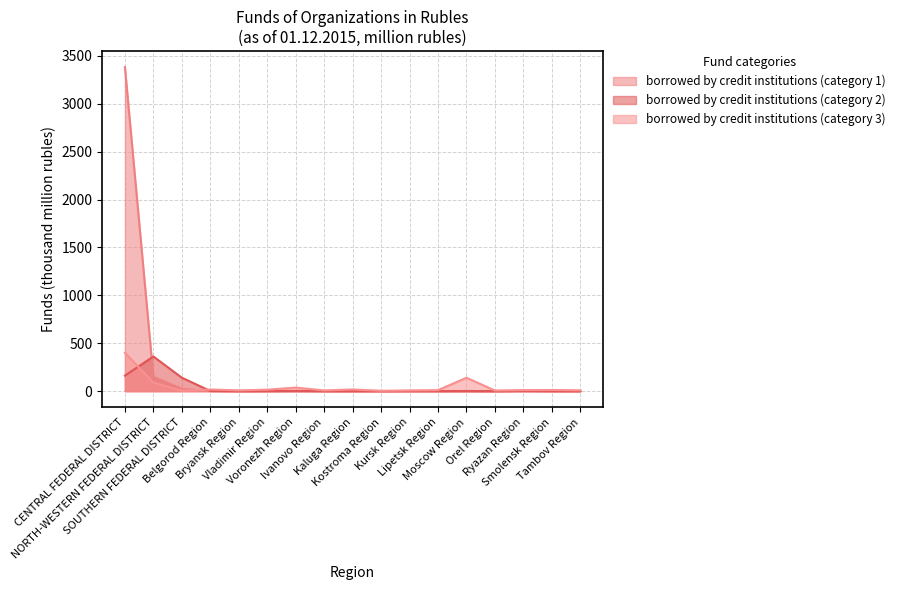

Is the value of borrowed by credit institutions (category 2) at Orel Region greater than the value of borrowed by credit institutions (category 3) at SOUTHERN FEDERAL DISTRICT?

No